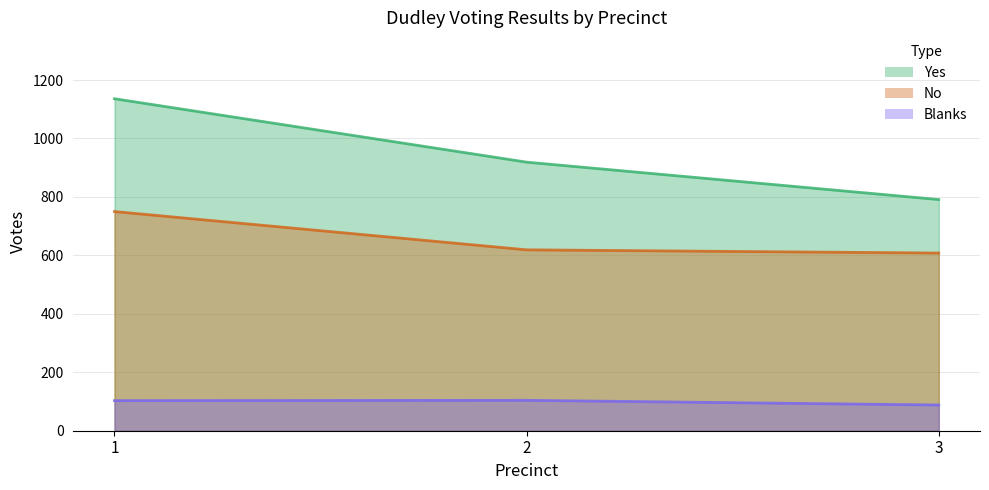

At 2, list the series in order from largest to smallest.

Yes, No, Blanks